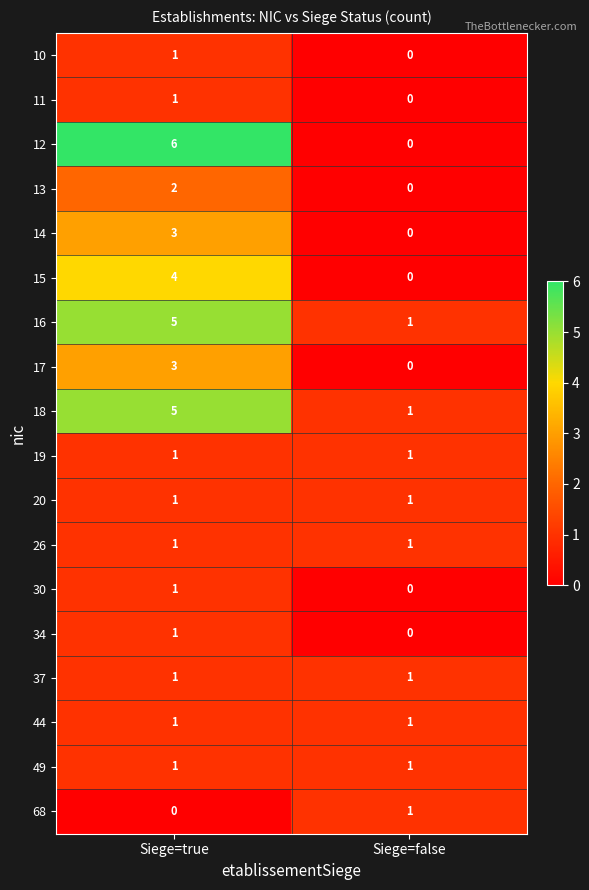

Which series changed the most between Siege=true and Siege=false?

12